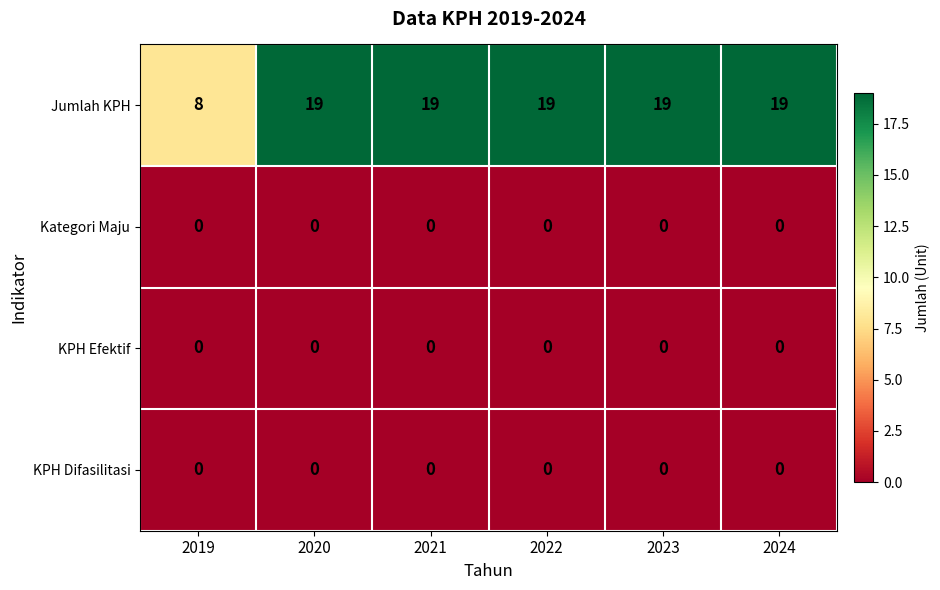

At how many categories does at least one series exceed 13?

5